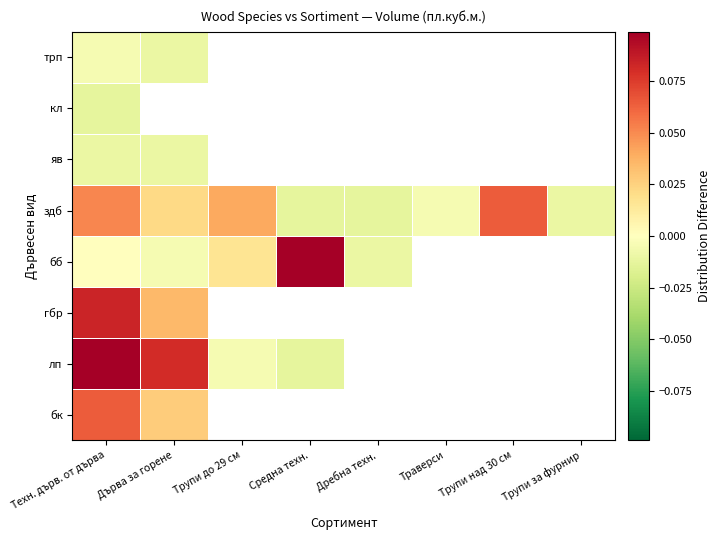

What is the difference between the highest and lowest values at Трупи над 30 см?

0.1